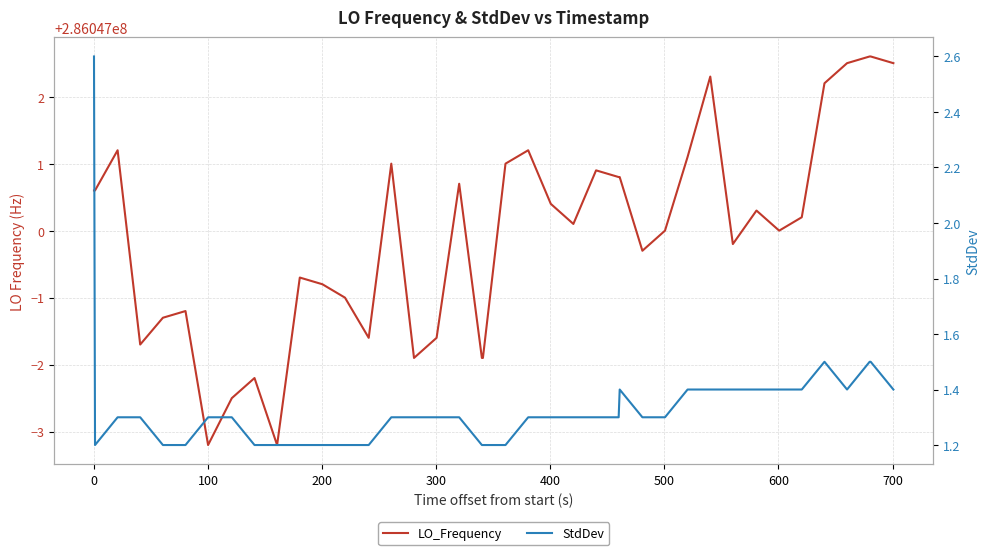

List the series in order of their peak value, highest first.

LO_Frequency, StdDev